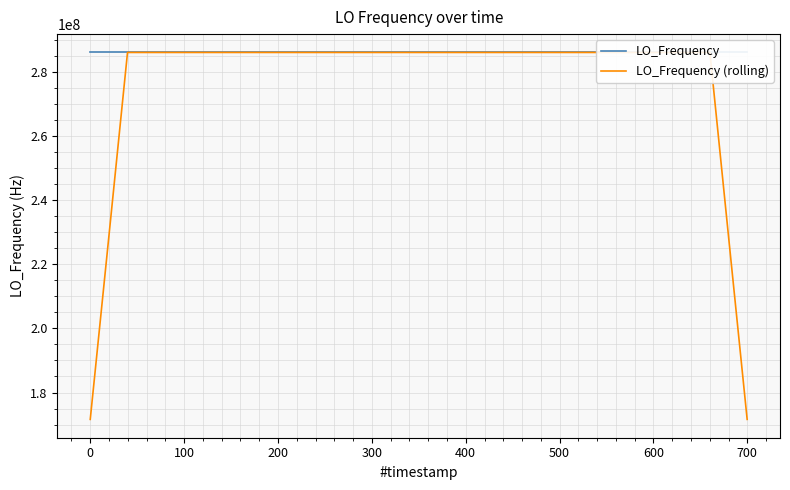

What is the difference between the maximum and second lowest values in the LO_Frequency series?

18.2